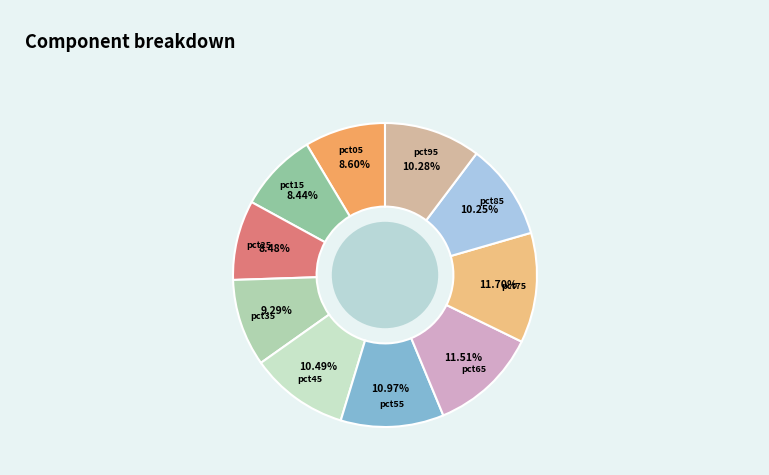

The pct05 slice represents 1% of the pie. True or false?

False